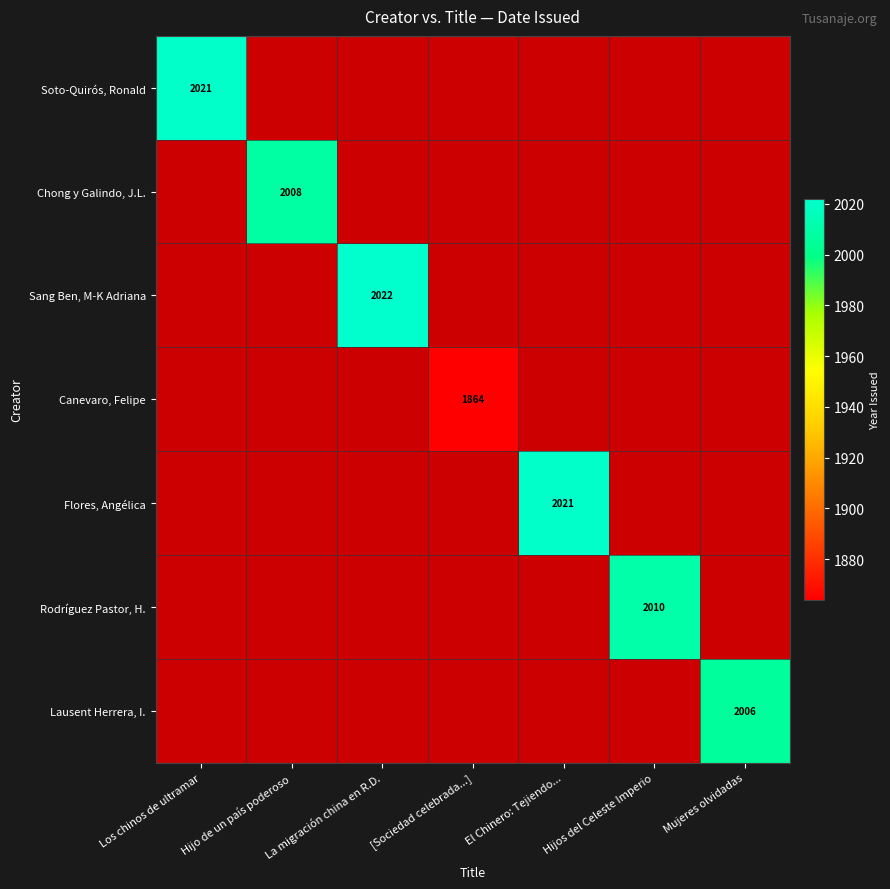

What is the minimum value shown in the chart?

1864.0